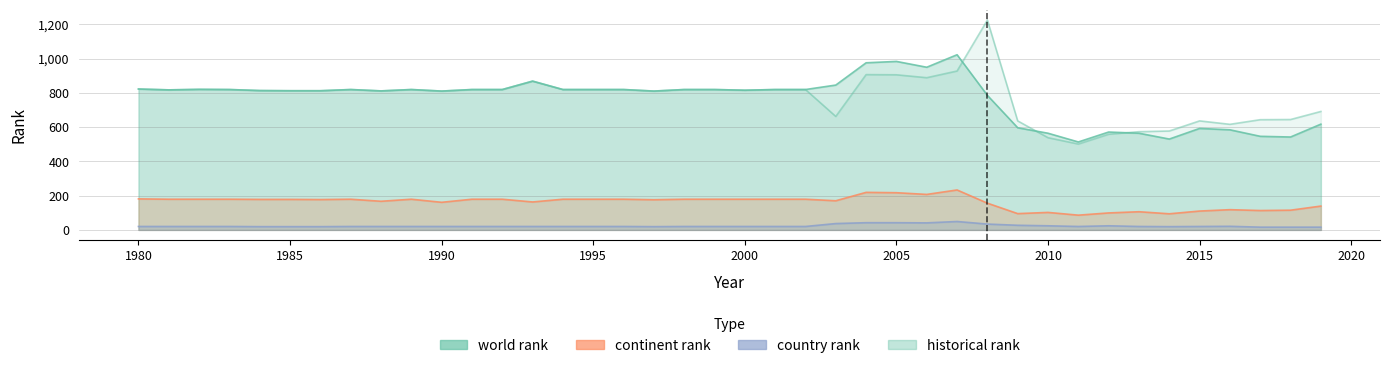

Does the chart display data point markers on the line(s)?

No